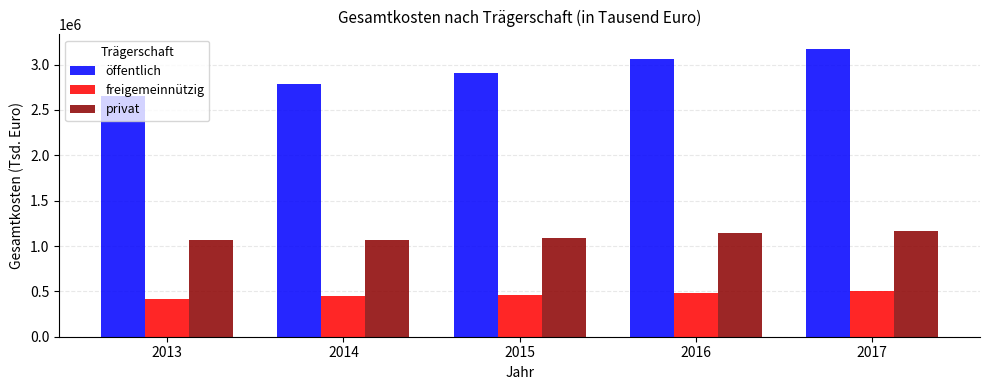

Which series has the widest spread of values?

öffentlich